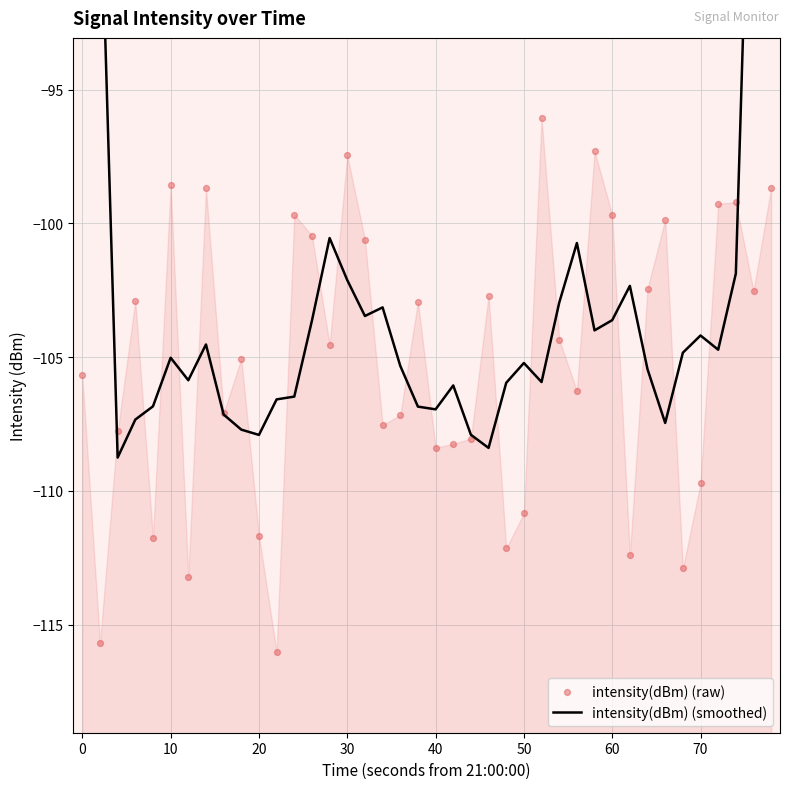

Which series reaches the minimum Y coordinate?

intensity(dBm) (raw)